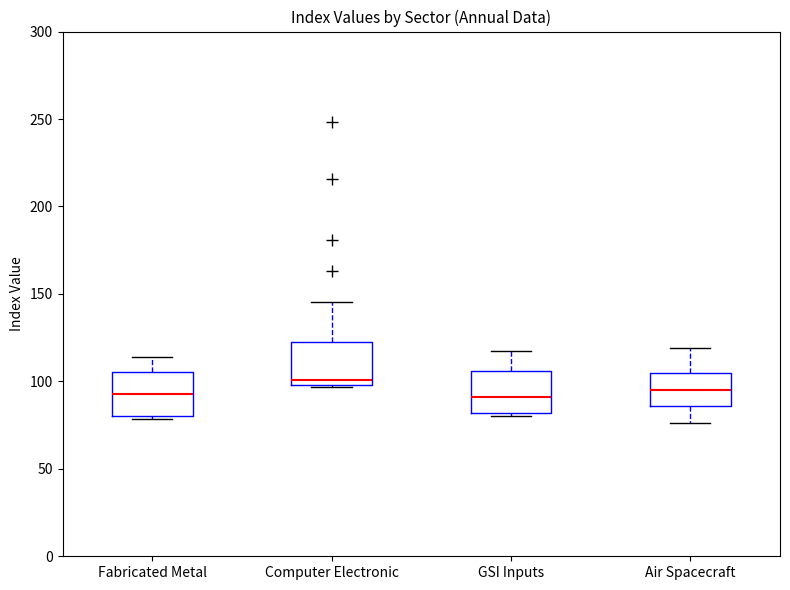

Which box's median line is the highest?

Computer Electronic